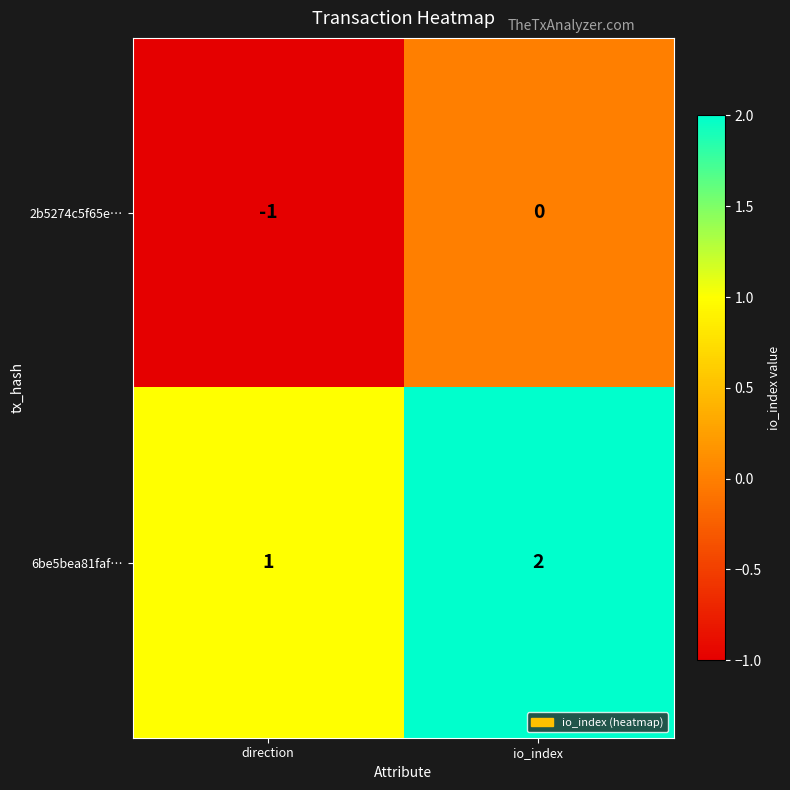

The value of 6be5bea81faf… at io_index is 2. True or false?

True